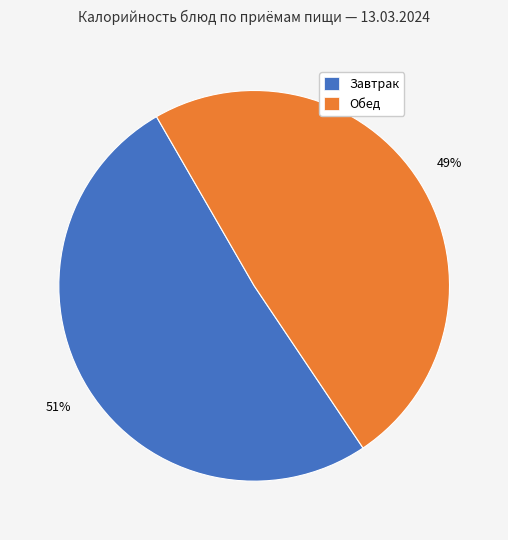

Is there a majority slice in this chart?

Yes